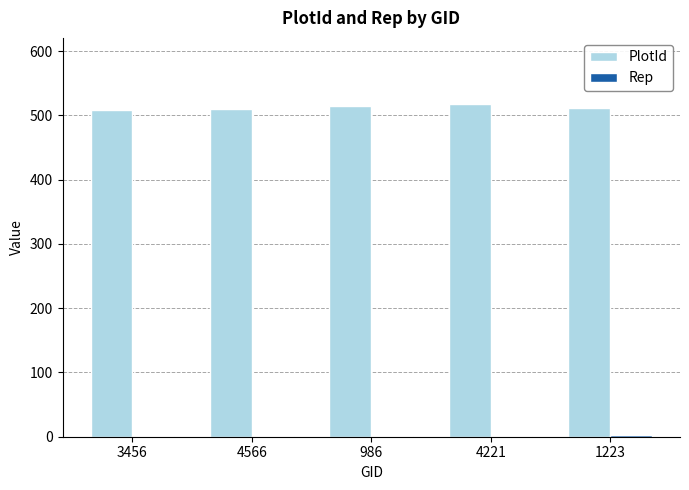

What is the greatest value displayed?

517